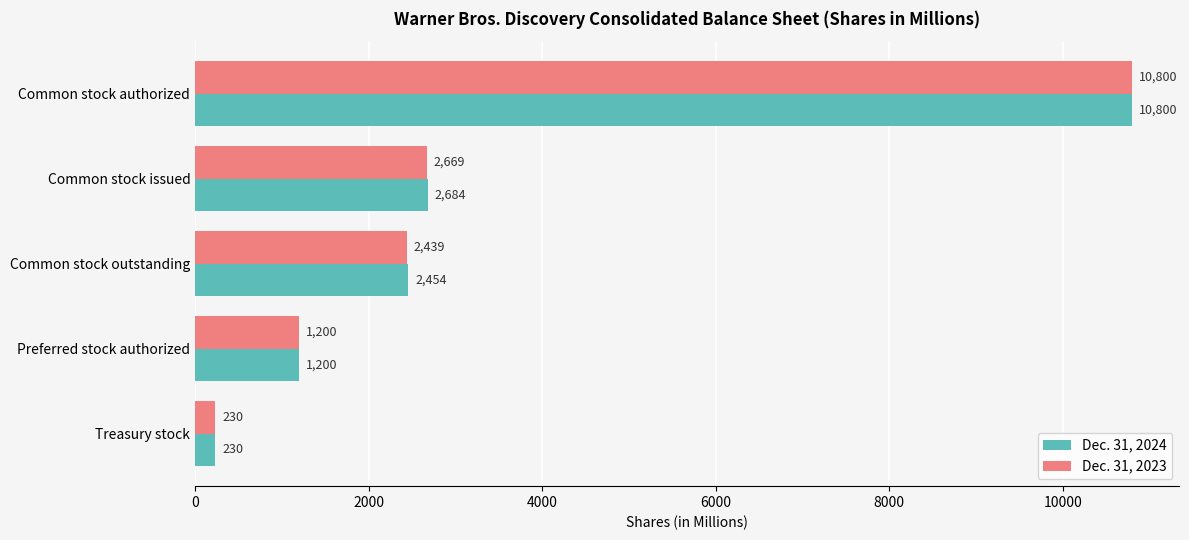

Which series has the largest total across all categories?

Dec. 31, 2024